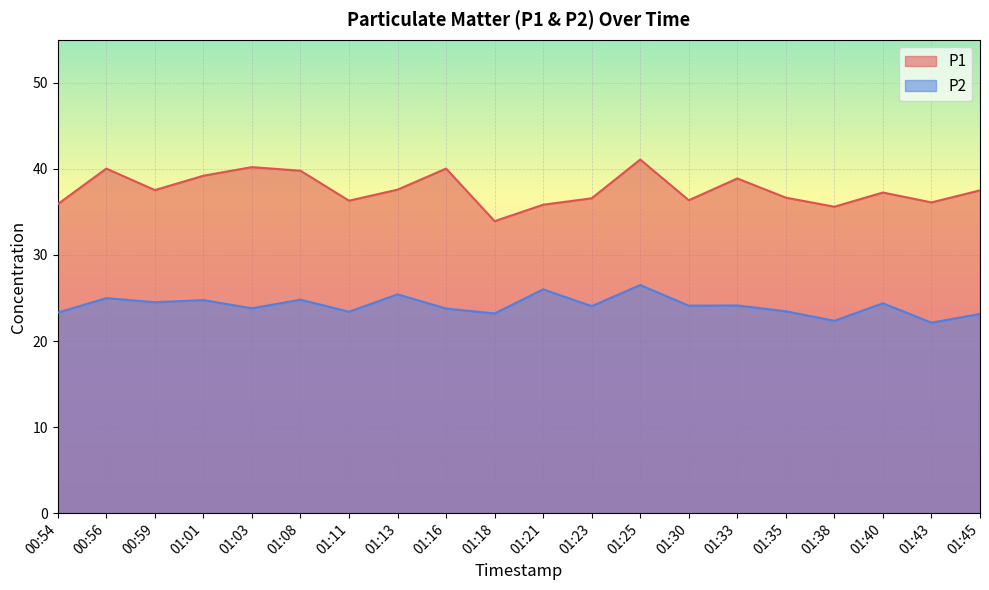

Does the chart display data point markers on the line(s)?

No